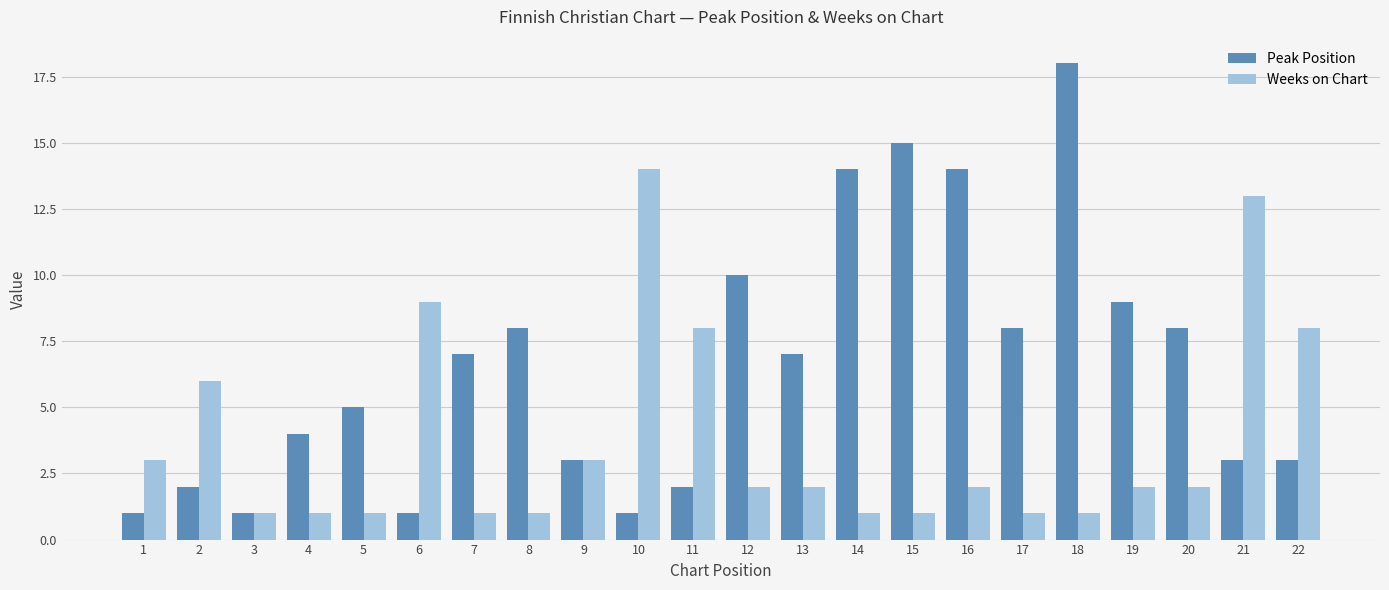

What is the difference between the highest and lowest values at 22?

5